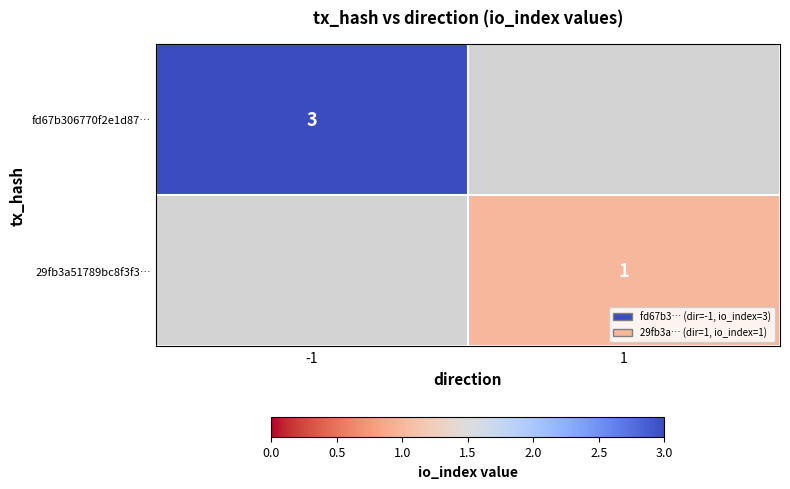

True or false: 29fb3a51789bc8f3f3… has a value of 1 at 1.

True